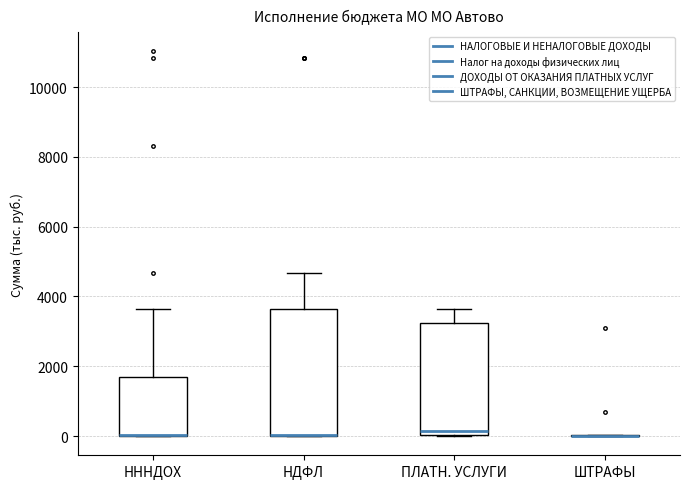

Reading left to right, transcribe this box plot: for each box, give where its median line is, the range the box spans, and where its two whiskers end, as read against the y-axis. The values are not printed on the chart, so give them approximately, as read against the axis.

НННДОХ: median 0 (drawn on the box's lower edge), box 0 to 1600, whiskers 0 to 3600
НДФЛ: median 0 (drawn on the box's lower edge), box 0 to 3600, whiskers 0 to 4600
ПЛАТН. УСЛУГИ: median 200, box 0 to 3200, whiskers 0 to 3600
ШТРАФЫ: box collapsed to a line at 0, whiskers 0 to 0